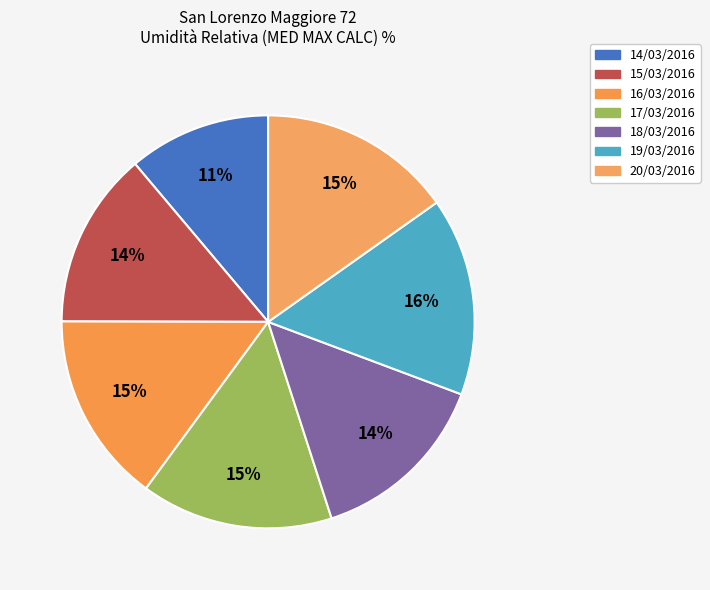

To the nearest percent, what is the average slice percentage?

14%